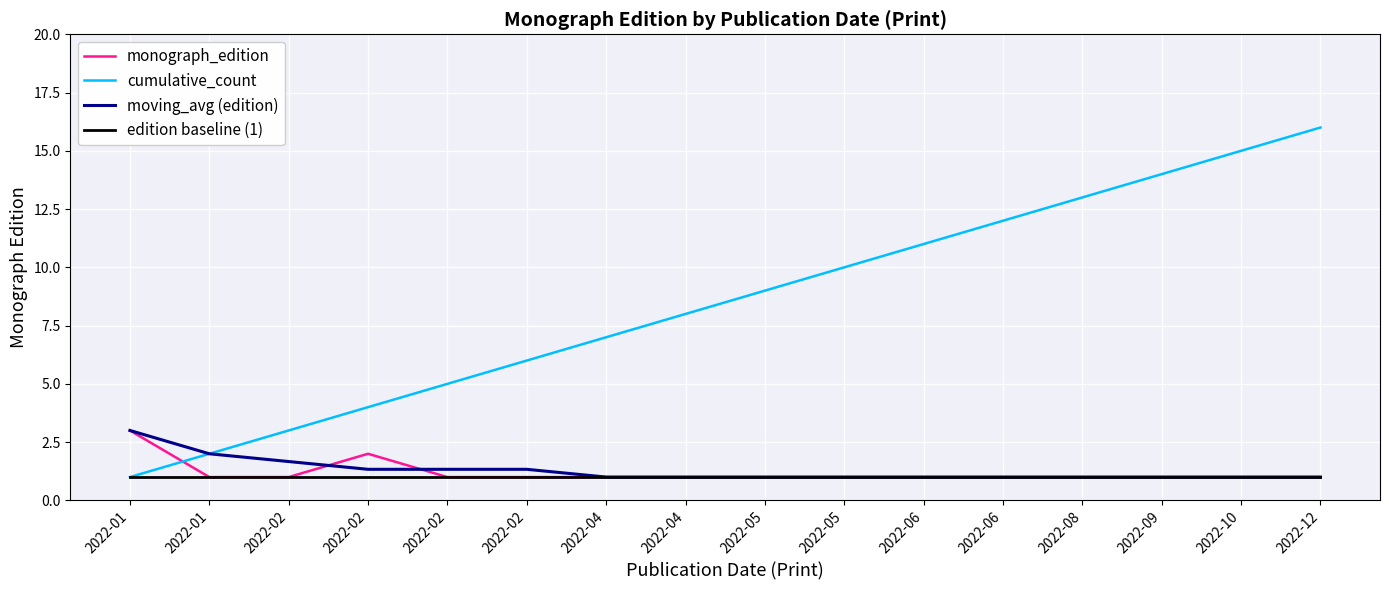

Which category has the lowest value across all series?

2022-01